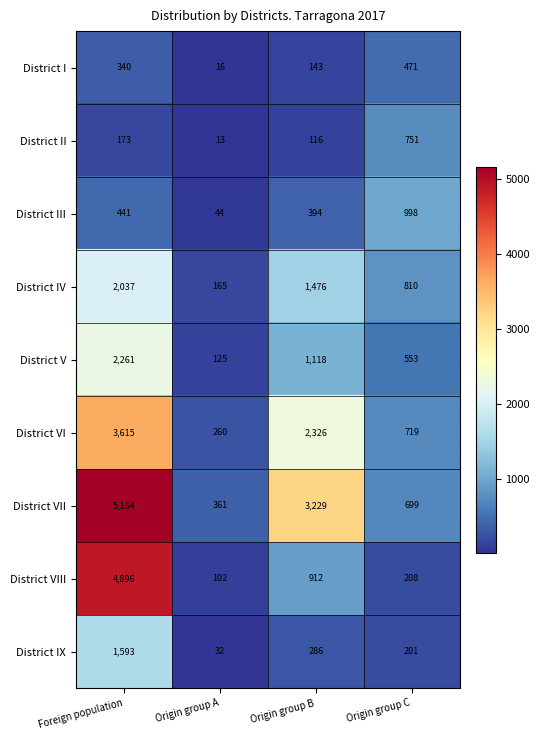

What is the spread (max minus min) of values at Origin group C?

797